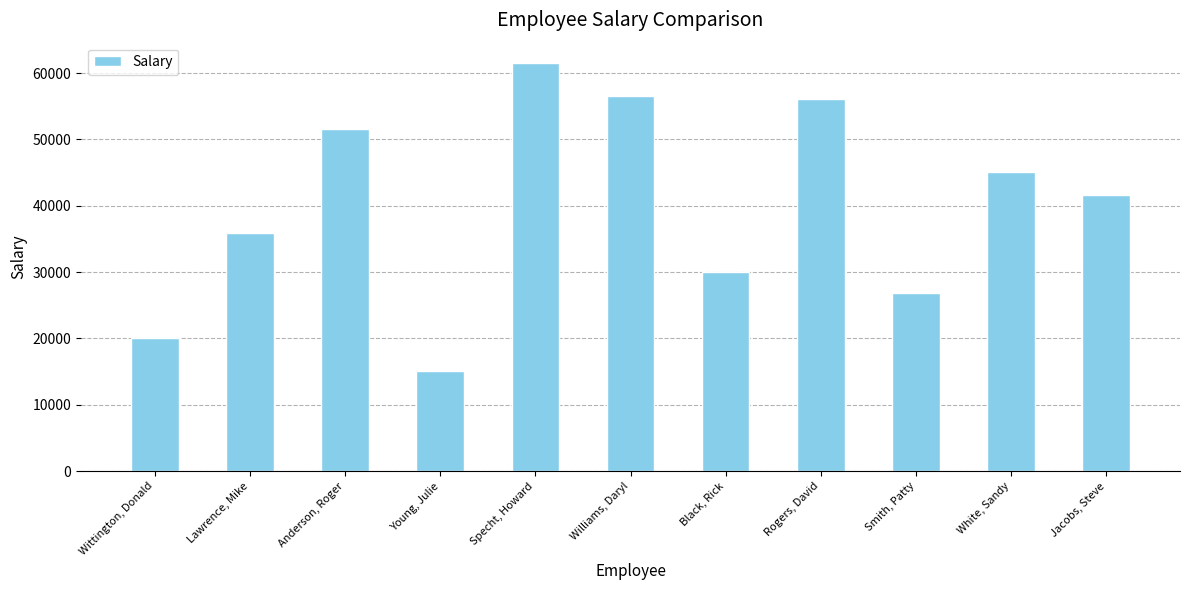

Approximately how many times larger is the value at Black, Rick compared to Rogers, David?

0.5